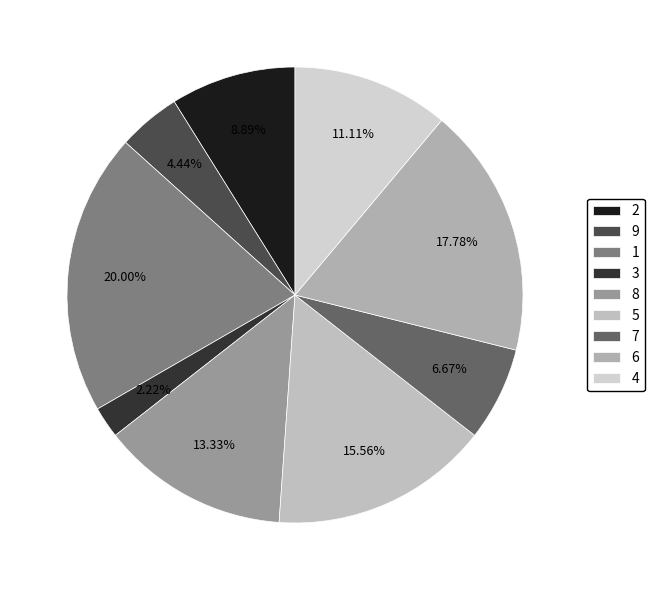

Count the number of slices in the pie.

9